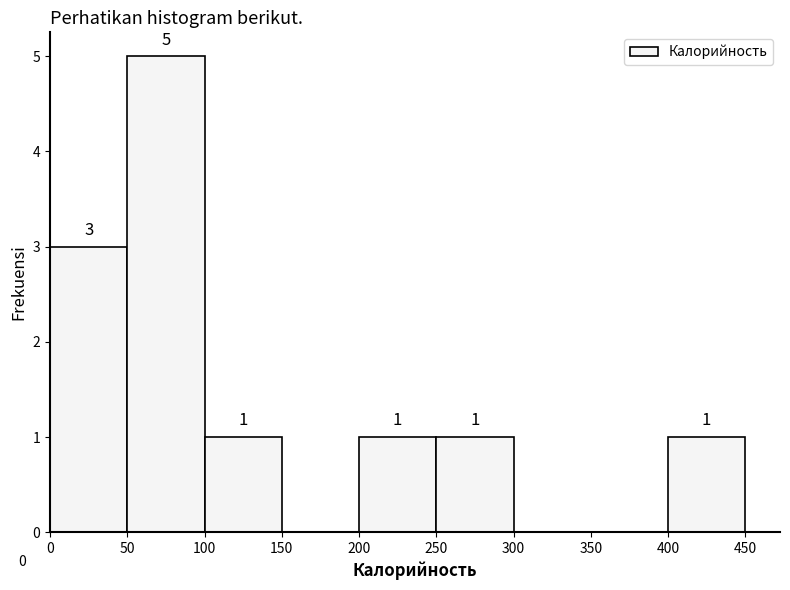

Reading left to right, list every bar in this chart as the range it spans on the x-axis followed by its height.

0 to 50: 3
50 to 100: 5
100 to 150: 1
150 to 200: 0
200 to 250: 1
250 to 300: 1
300 to 350: 0
350 to 400: 0
400 to 450: 1